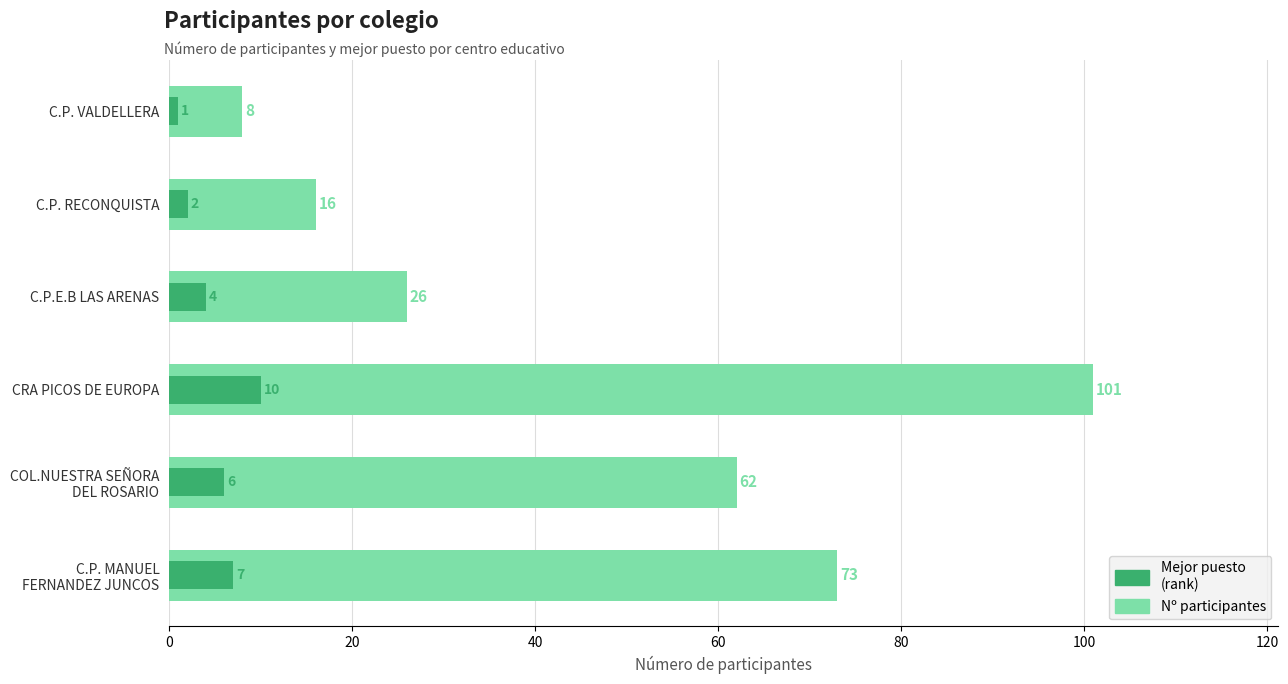

Reading left to right, extract all data points from this chart.

Nº participantes (col_6): 8	16	26	101	62	73
Mejor puesto: 1	2	4	10	6	7